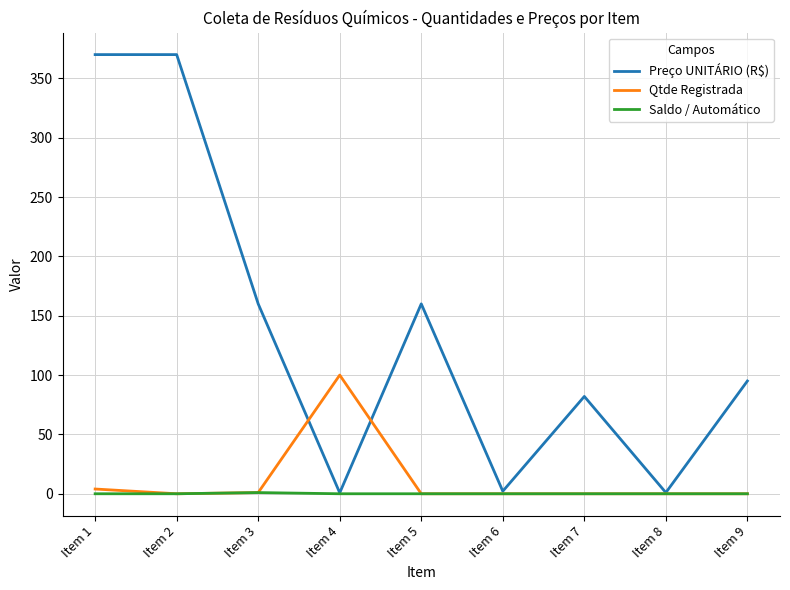

Is the value of Preço UNITÁRIO (R$) at Item 5 greater than the value of Qtde Registrada at Item 5?

Yes